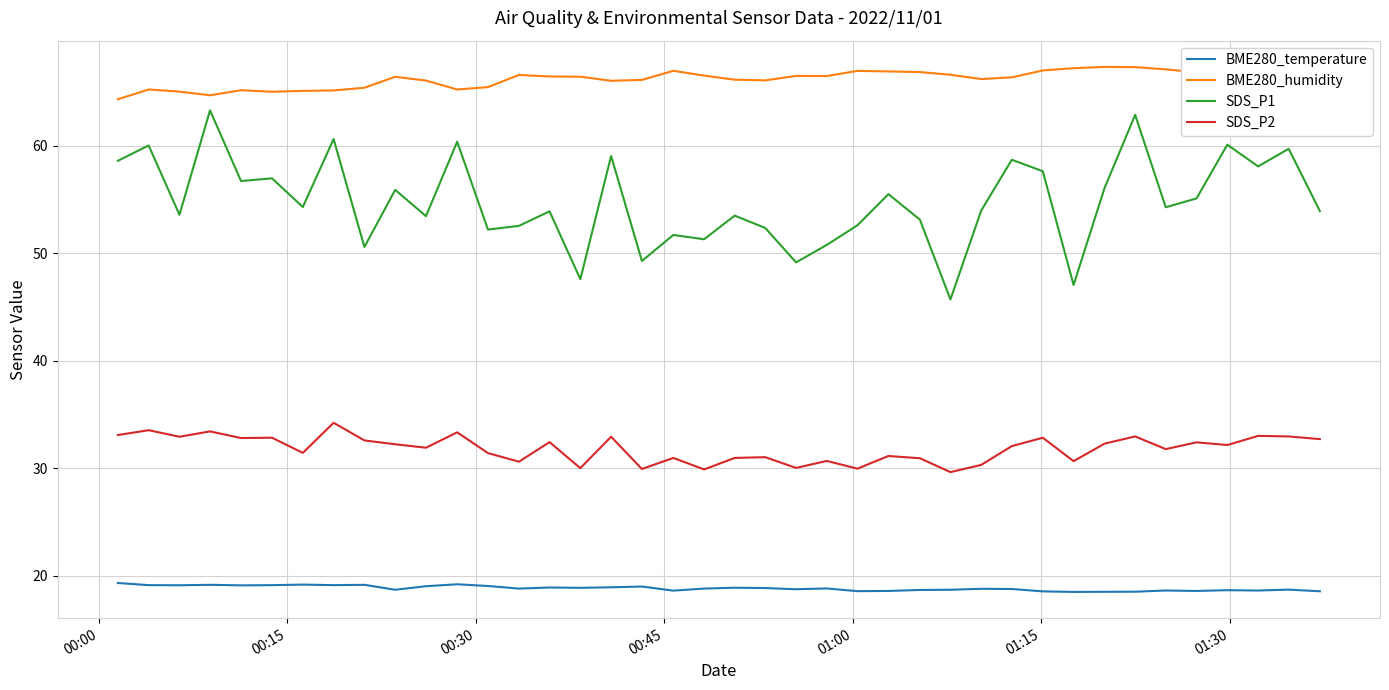

What is the minimum value for SDS_P2?

29.6